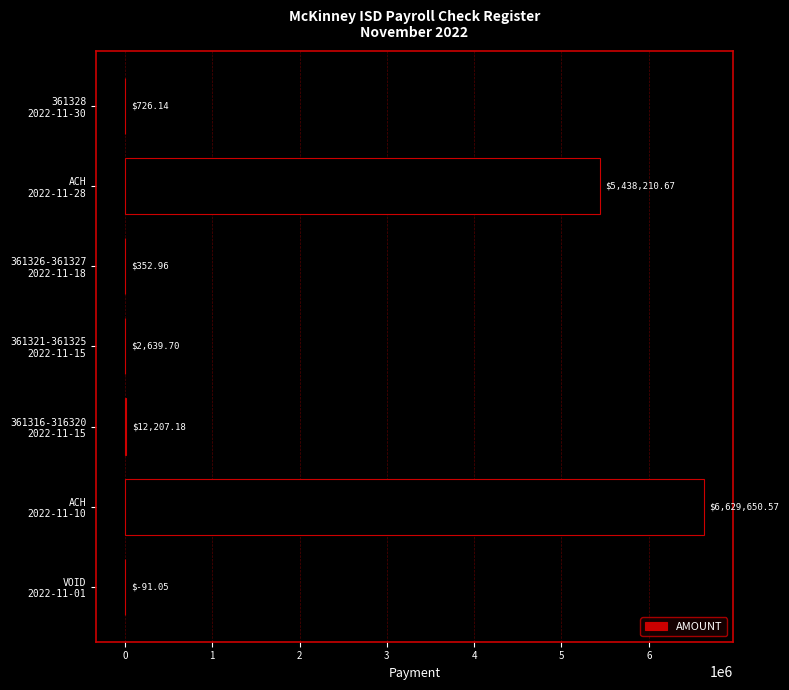

How many positive values are there?

6